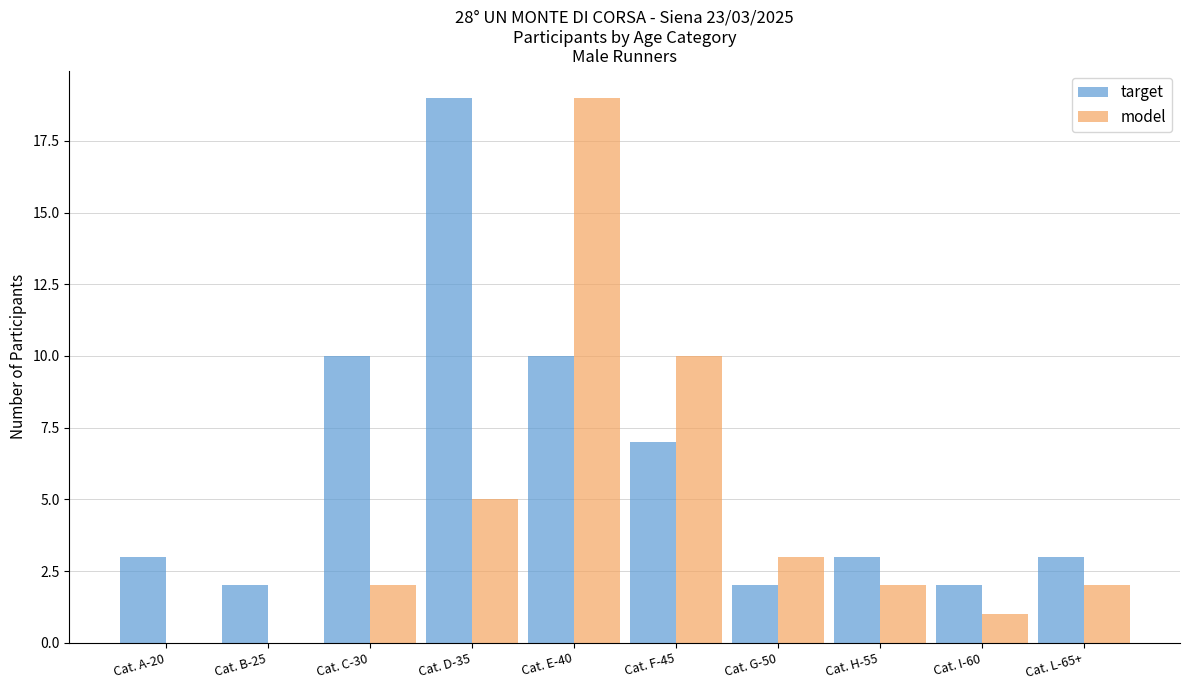

What is the sum of the target values at Cat. E-40 and Cat. B-25?

12